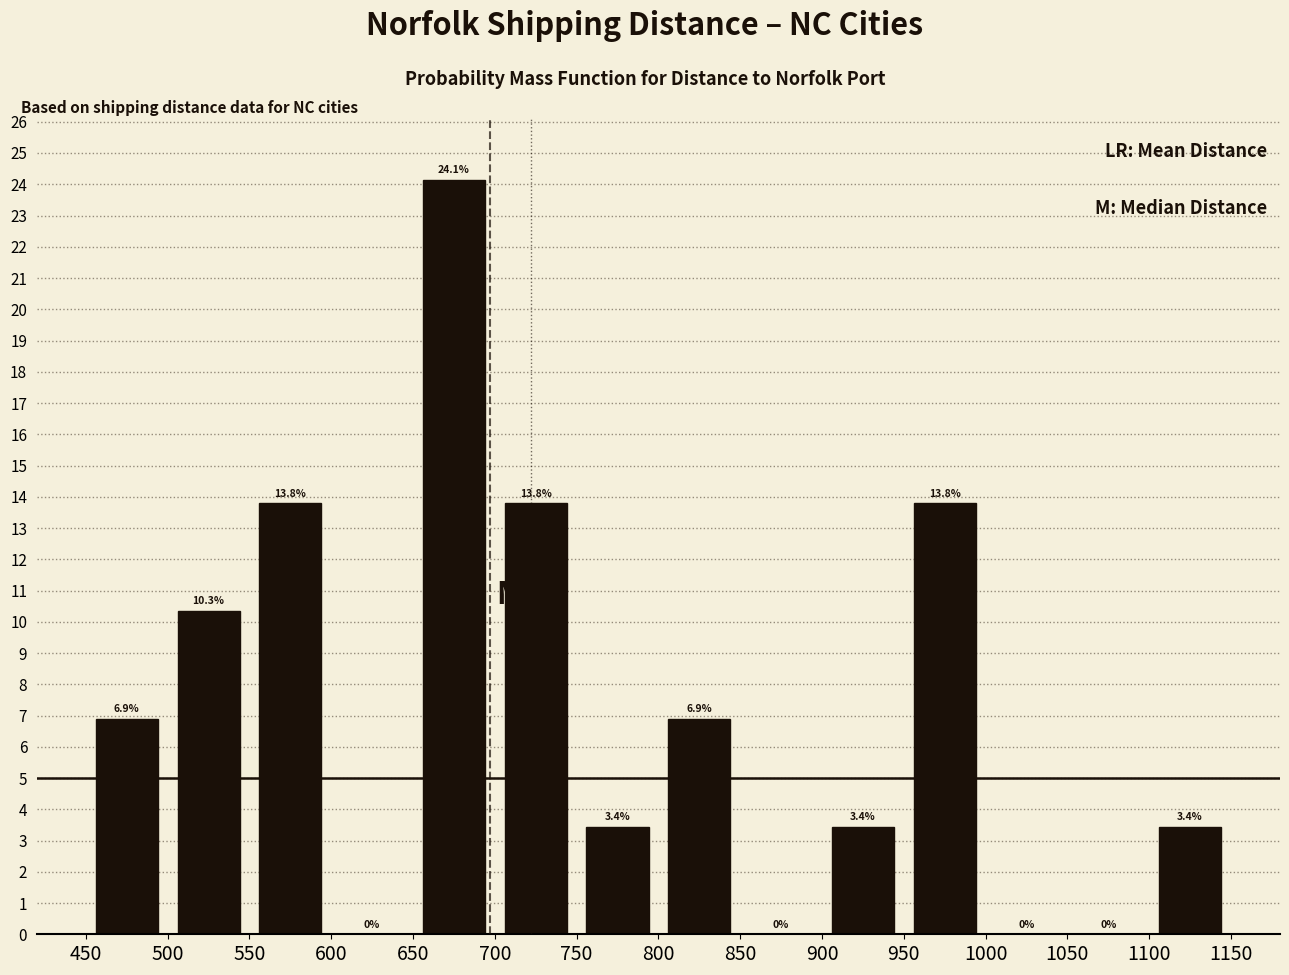

Reading left to right, list every bar in this chart as the range it spans on the x-axis followed by its height.

450 to 500: 6.9
500 to 550: 10.3
550 to 600: 13.8
600 to 650: 0.0
650 to 700: 24.1
700 to 750: 13.8
750 to 800: 3.4
800 to 850: 6.9
850 to 900: 0.0
900 to 950: 3.4
950 to 1000: 13.8
1000 to 1050: 0.0
1050 to 1100: 0.0
1100 to 1150: 3.4